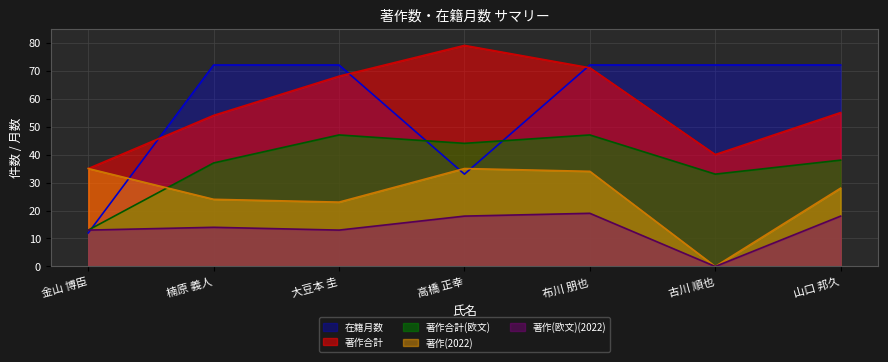

Does the chart display data point markers on the line(s)?

No